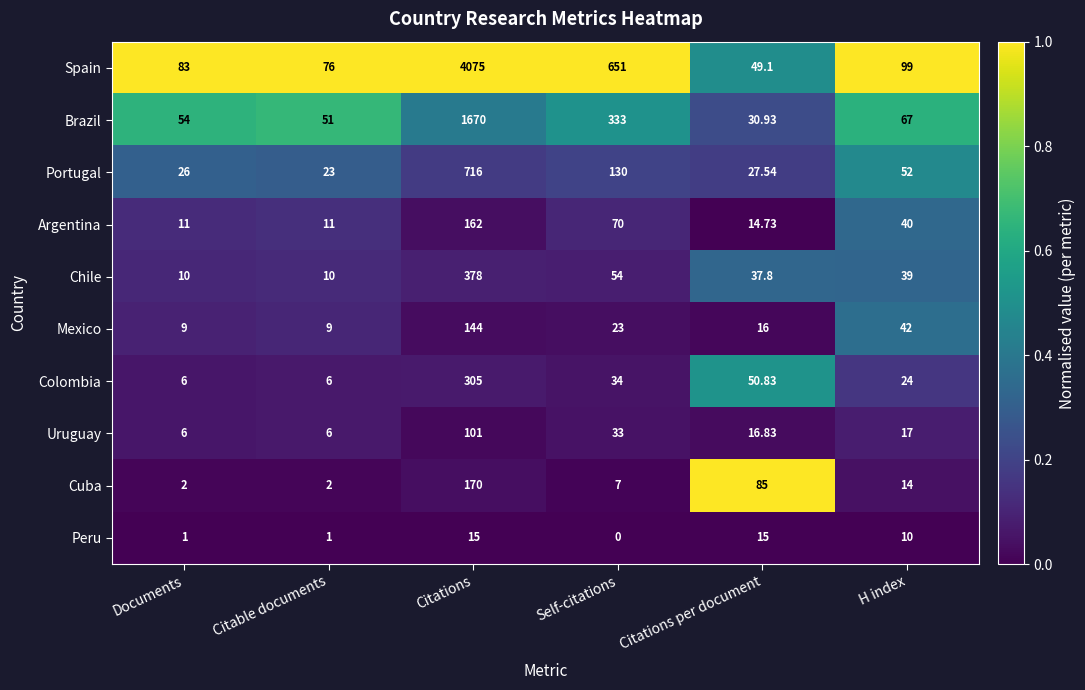

At which label is Spain closest to 2062?

Self-citations